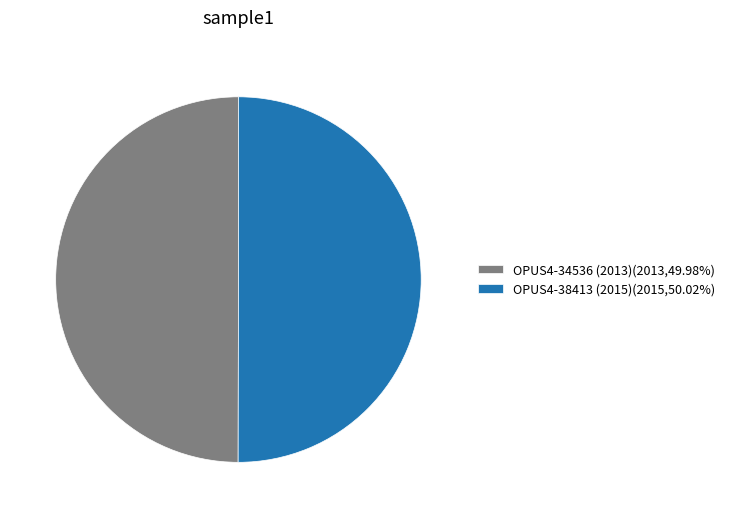

Approximately how many times larger is the value at OPUS4-34536 (2013)(2013,49.98%) compared to OPUS4-38413 (2015)(2015,50.02%)?

1.0